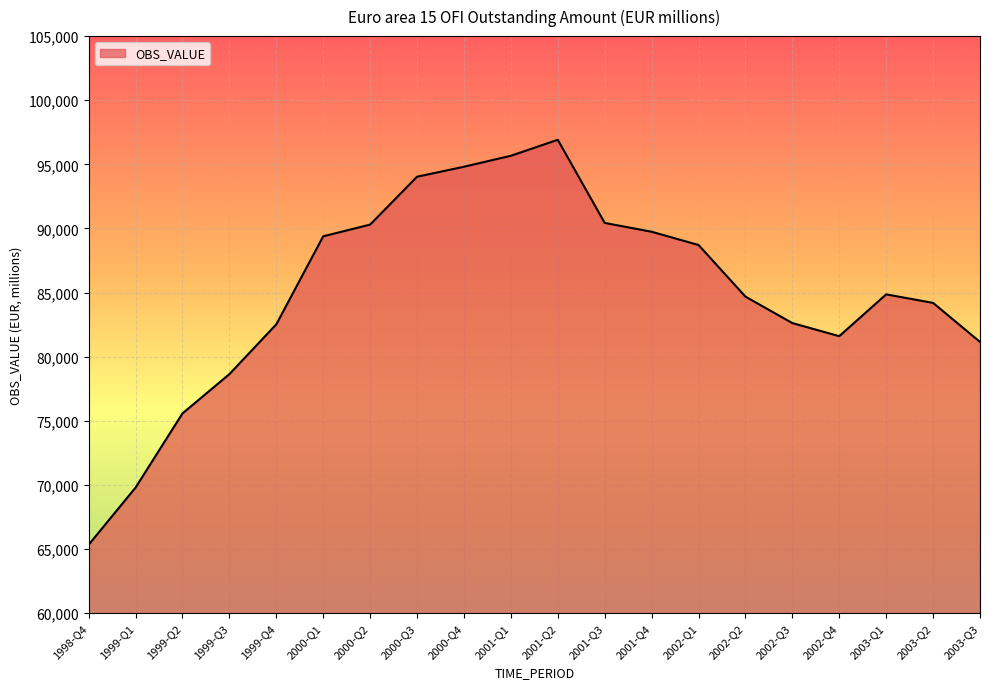

What is the greatest value displayed?

96914.5